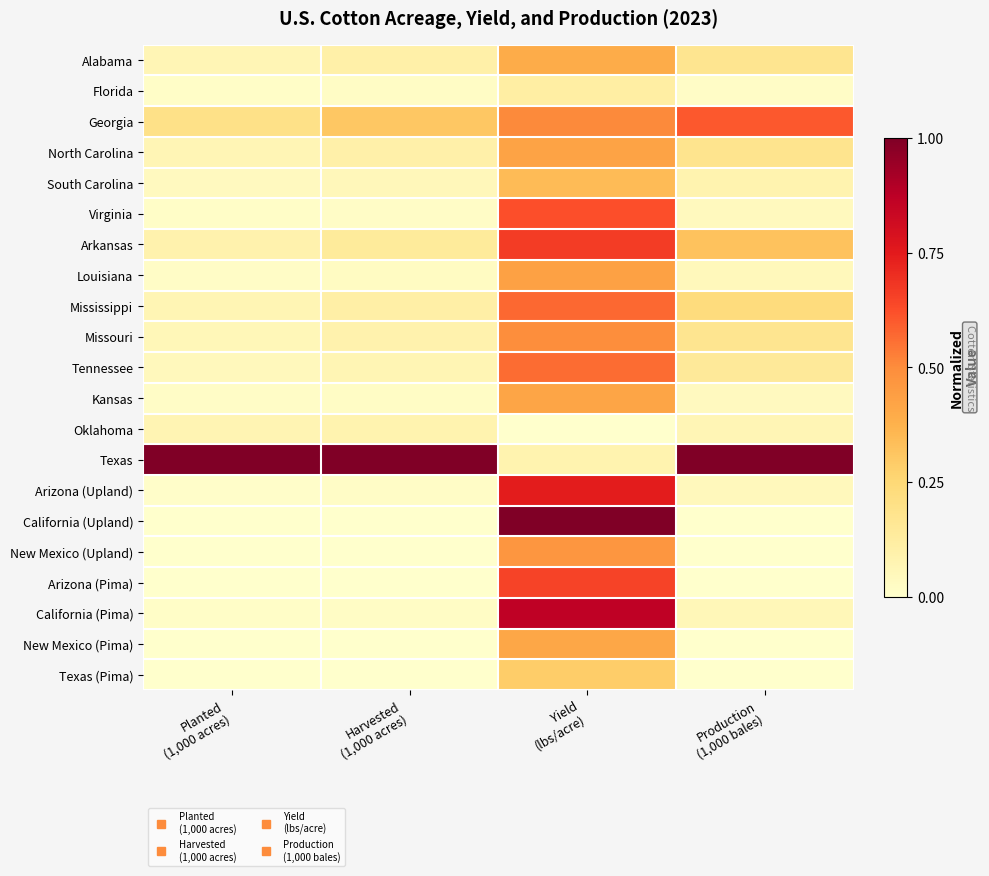

What is the total value across all series at Planted
(1,000 acres)?

1.8